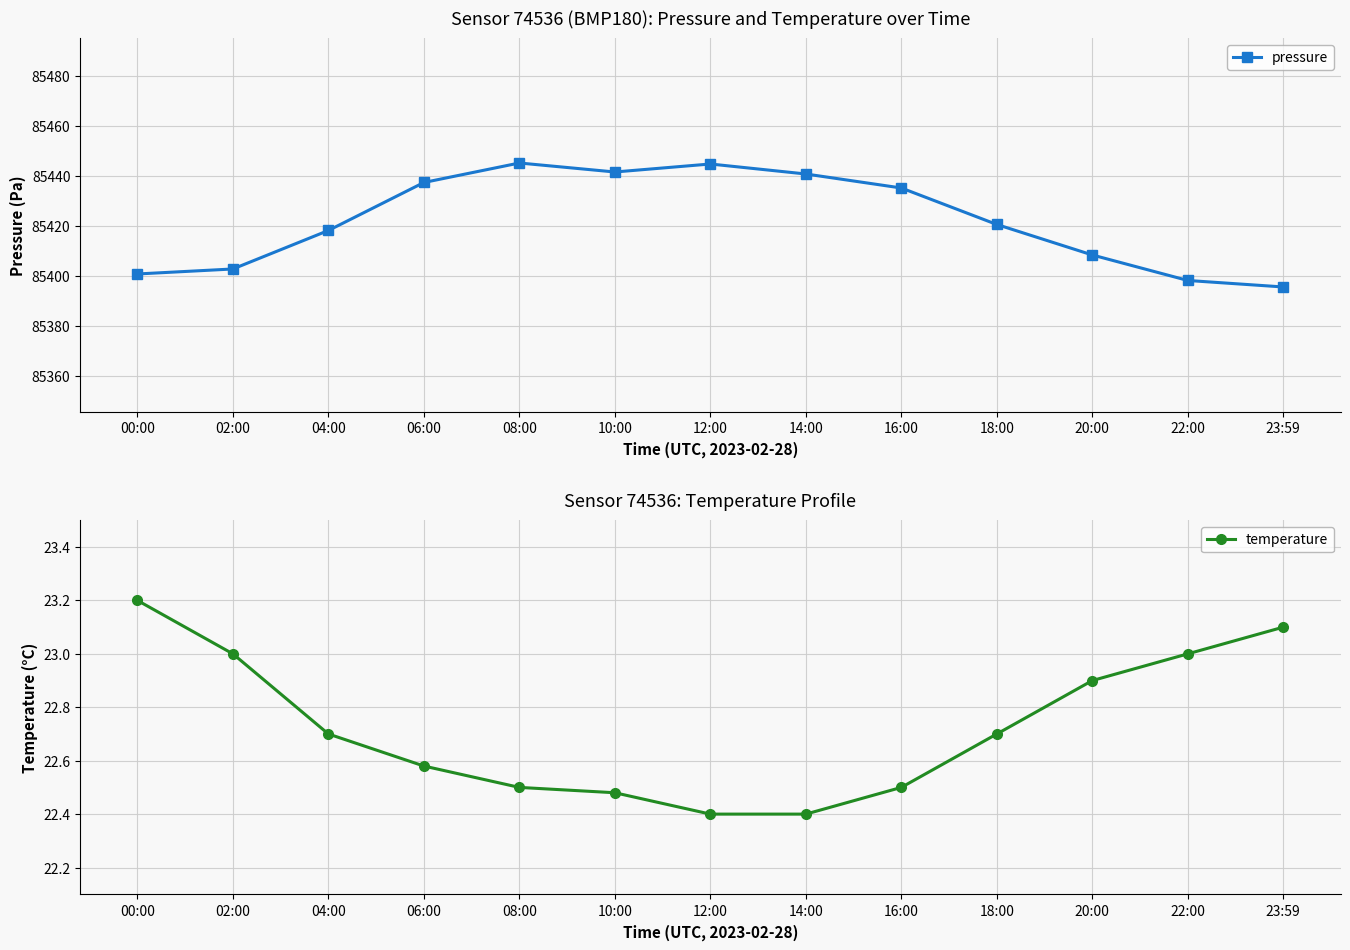

Between 06:00 and 10:00, which series saw the biggest shift?

pressure